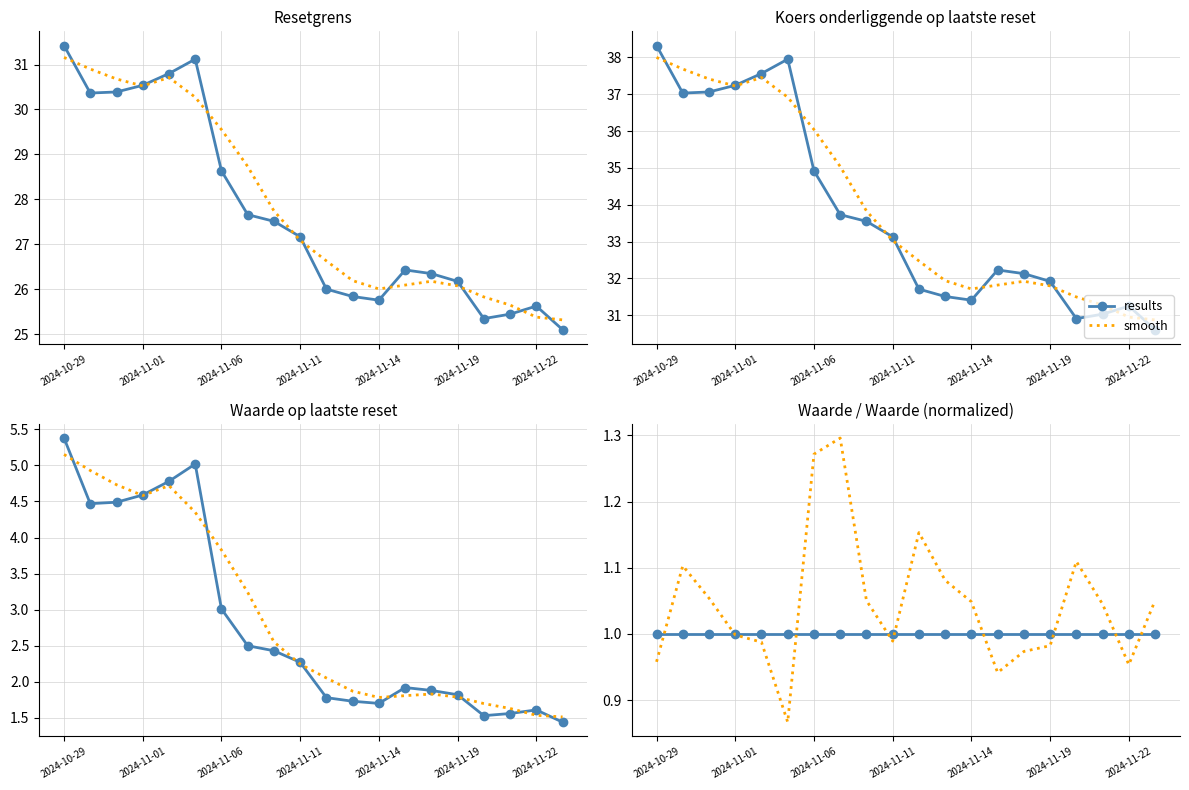

What is the total value across all series at 2024-11-14?

2.0